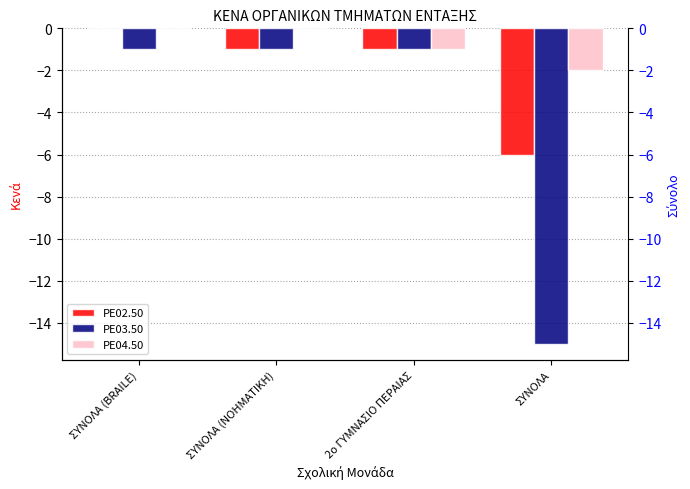

What is the minimum value shown in the chart?

-15